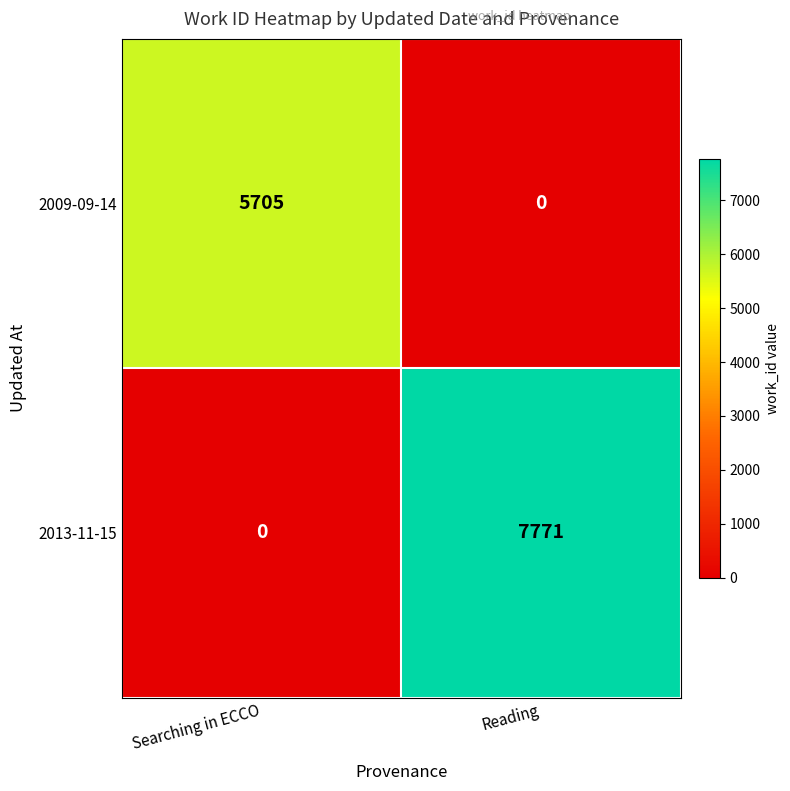

How many series are shown in this chart?

2